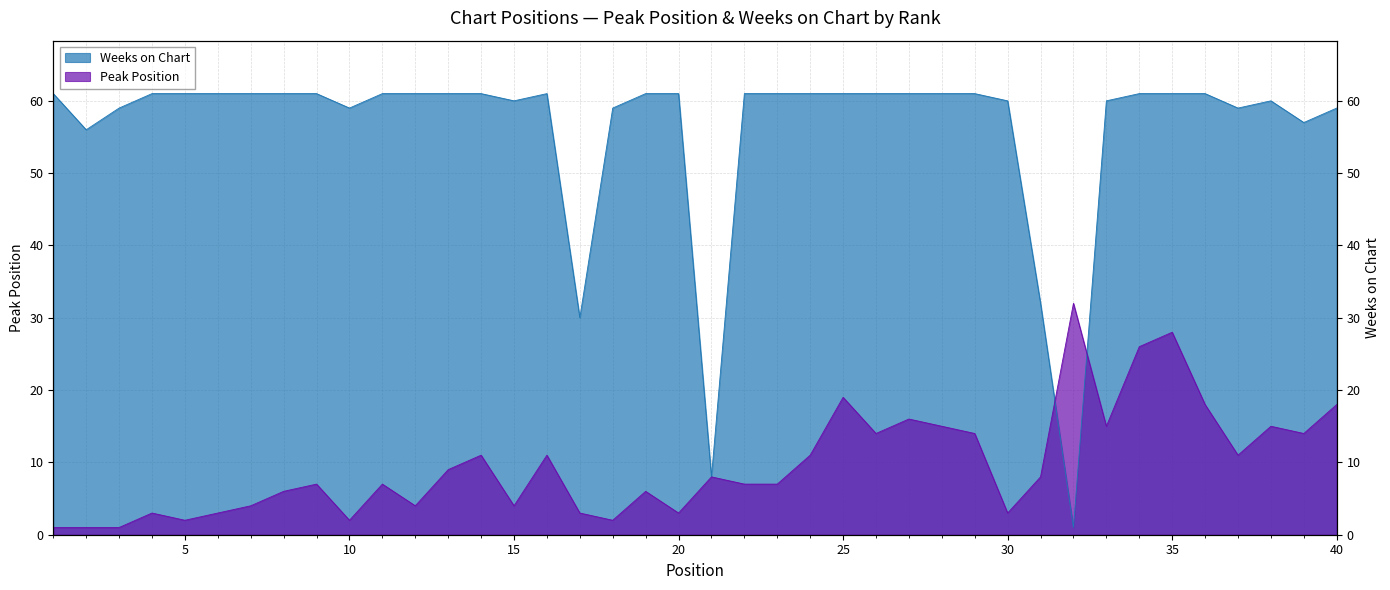

What is the sum of all Peak Position values?

389